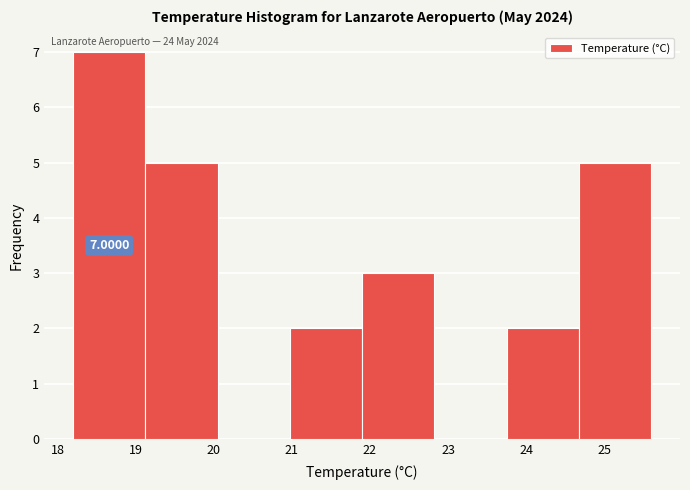

Which range on the x-axis has the tallest bar?

18.2 to 19.1